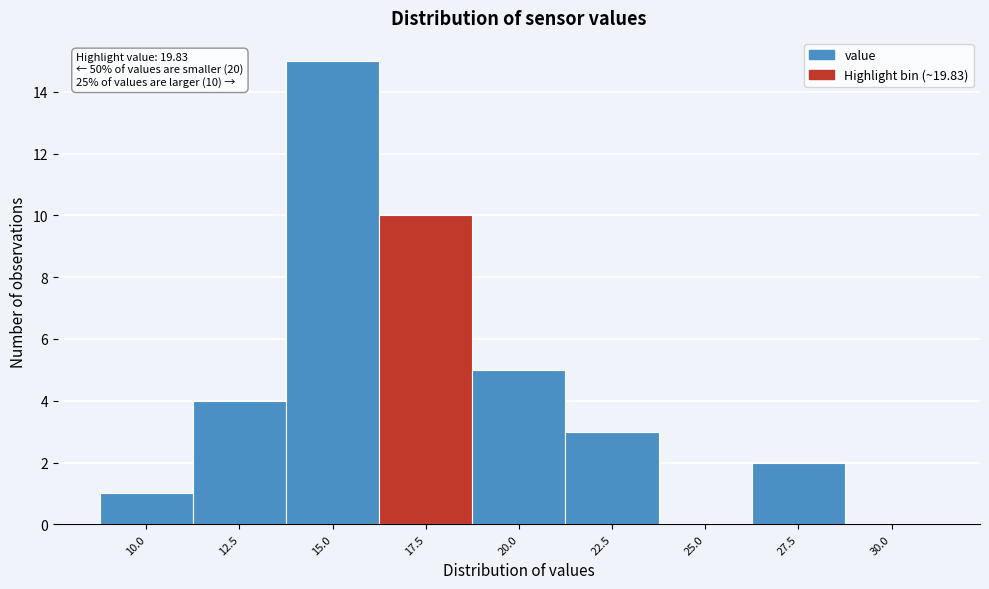

Reading right to left, what are all the values shown in this chart?

30.0=0	27.5=2	25.0=0	22.5=3	20.0=5	17.5=10	15.0=15	12.5=4	10.0=1